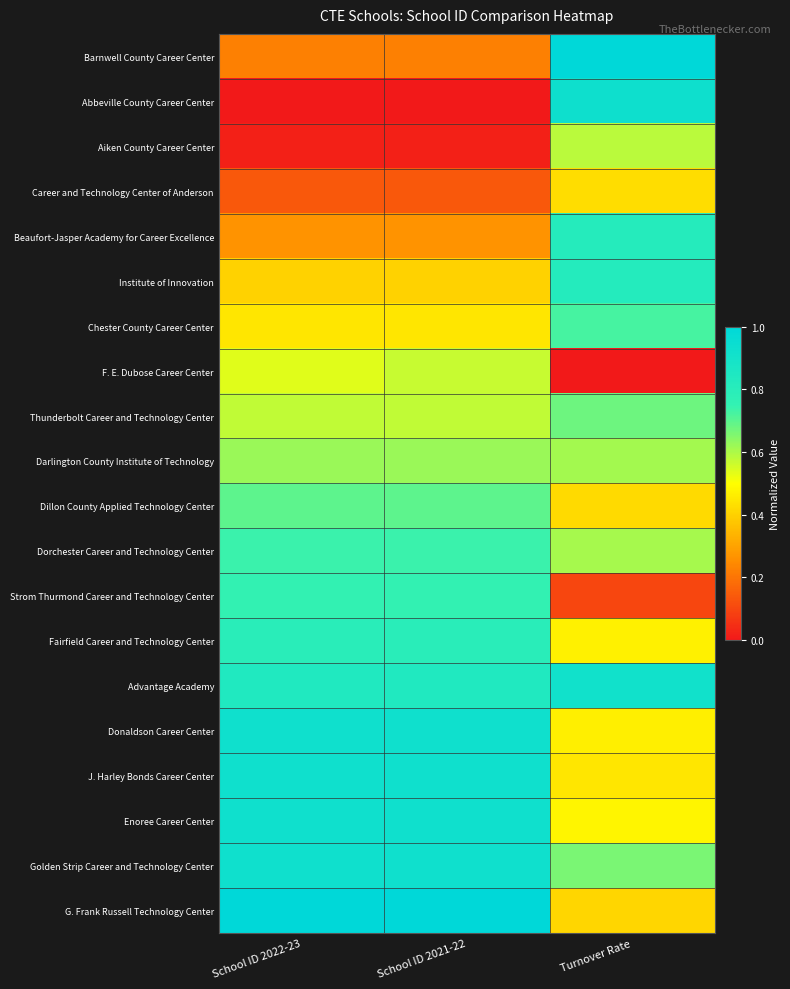

Reading left to right, list all the values displayed in this chart.

Barnwell County Career Center: School ID 2022-23=0.2	School ID 2021-22=0.2	Turnover Rate=1.0
Abbeville County Career Center: School ID 2022-23=0.0	School ID 2021-22=0.0	Turnover Rate=0.9
Aiken County Career Center: School ID 2022-23=0.0	School ID 2021-22=0.0	Turnover Rate=0.6
Career and Technology Center of Anderson: School ID 2022-23=0.1	School ID 2021-22=0.1	Turnover Rate=0.4
Beaufort-Jasper Academy for Career Excellence: School ID 2022-23=0.3	School ID 2021-22=0.3	Turnover Rate=0.8
Institute of Innovation: School ID 2022-23=0.4	School ID 2021-22=0.4	Turnover Rate=0.8
Chester County Career Center: School ID 2022-23=0.4	School ID 2021-22=0.4	Turnover Rate=0.7
F. E. Dubose Career Center: School ID 2022-23=0.5	School ID 2021-22=0.6	Turnover Rate=0.0
Thunderbolt Career and Technology Center: School ID 2022-23=0.6	School ID 2021-22=0.6	Turnover Rate=0.7
Darlington County Institute of Technology: School ID 2022-23=0.6	School ID 2021-22=0.6	Turnover Rate=0.6
Dillon County Applied Technology Center: School ID 2022-23=0.7	School ID 2021-22=0.7	Turnover Rate=0.4
Dorchester Career and Technology Center: School ID 2022-23=0.7	School ID 2021-22=0.7	Turnover Rate=0.6
Strom Thurmond Career and Technology Center: School ID 2022-23=0.8	School ID 2021-22=0.8	Turnover Rate=0.1
Fairfield Career and Technology Center: School ID 2022-23=0.8	School ID 2021-22=0.8	Turnover Rate=0.5
Advantage Academy: School ID 2022-23=0.8	School ID 2021-22=0.8	Turnover Rate=0.9
Donaldson Career Center: School ID 2022-23=0.9	School ID 2021-22=0.9	Turnover Rate=0.5
J. Harley Bonds Career Center: School ID 2022-23=0.9	School ID 2021-22=0.9	Turnover Rate=0.4
Enoree Career Center: School ID 2022-23=0.9	School ID 2021-22=0.9	Turnover Rate=0.5
Golden Strip Career and Technology Center: School ID 2022-23=0.9	School ID 2021-22=0.9	Turnover Rate=0.7
G. Frank Russell Technology Center: School ID 2022-23=1.0	School ID 2021-22=1.0	Turnover Rate=0.4